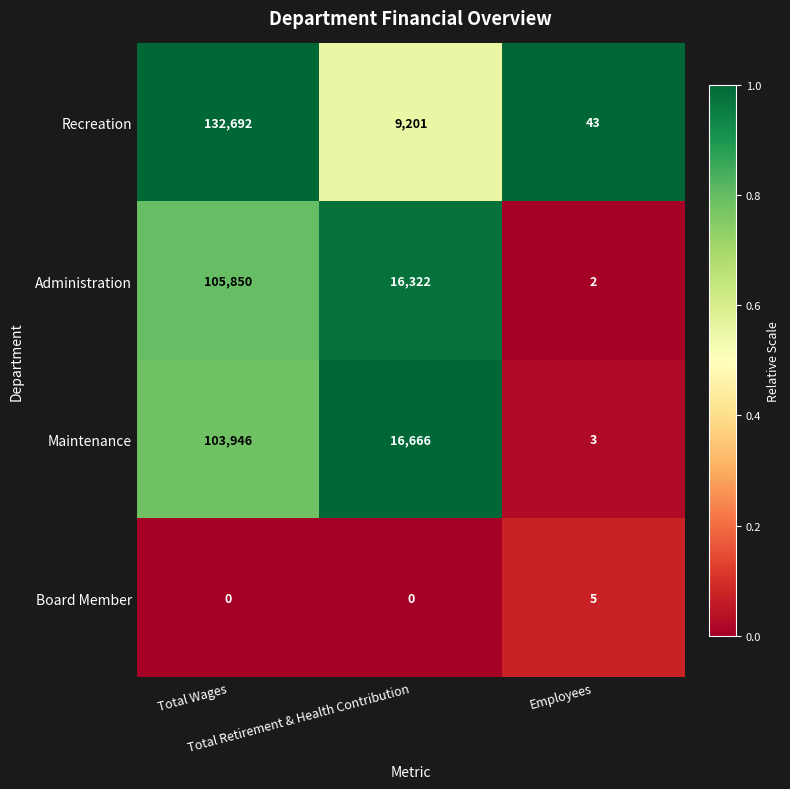

Which series has the widest spread of values?

Recreation